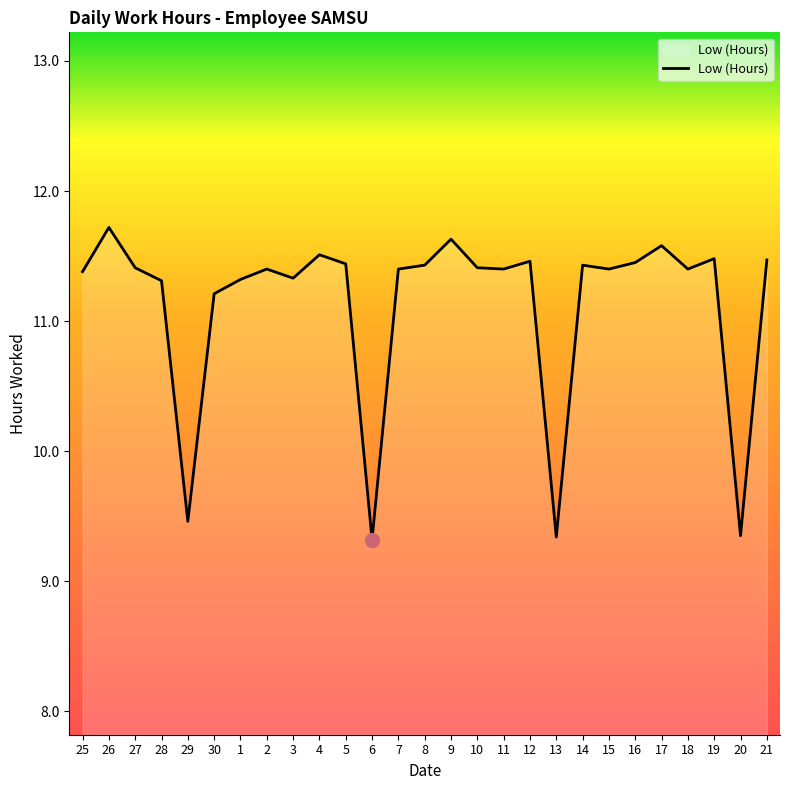

What is the change in value from 5 to 17?

+0.1